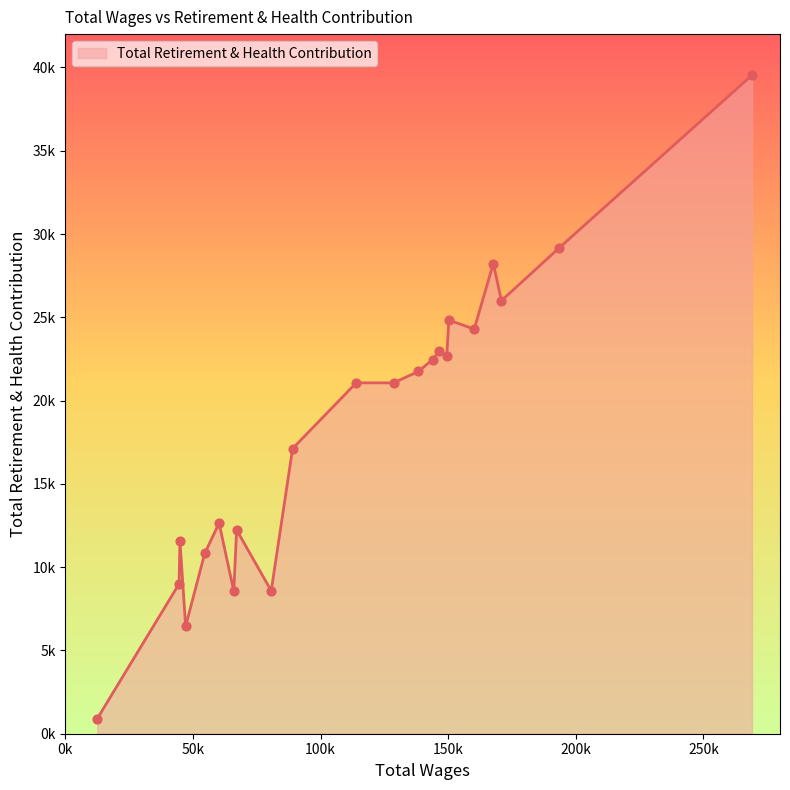

Is this an area chart (filled region under the line)?

Yes